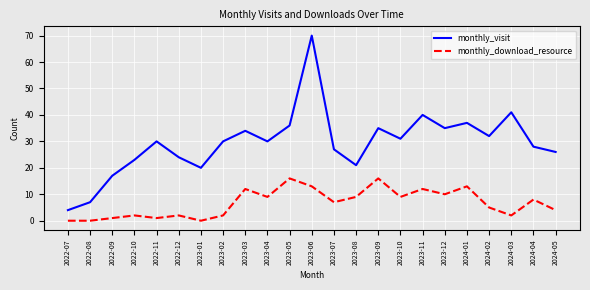

The monthly_visit series shows 4 at 2022-07. True or false?

True